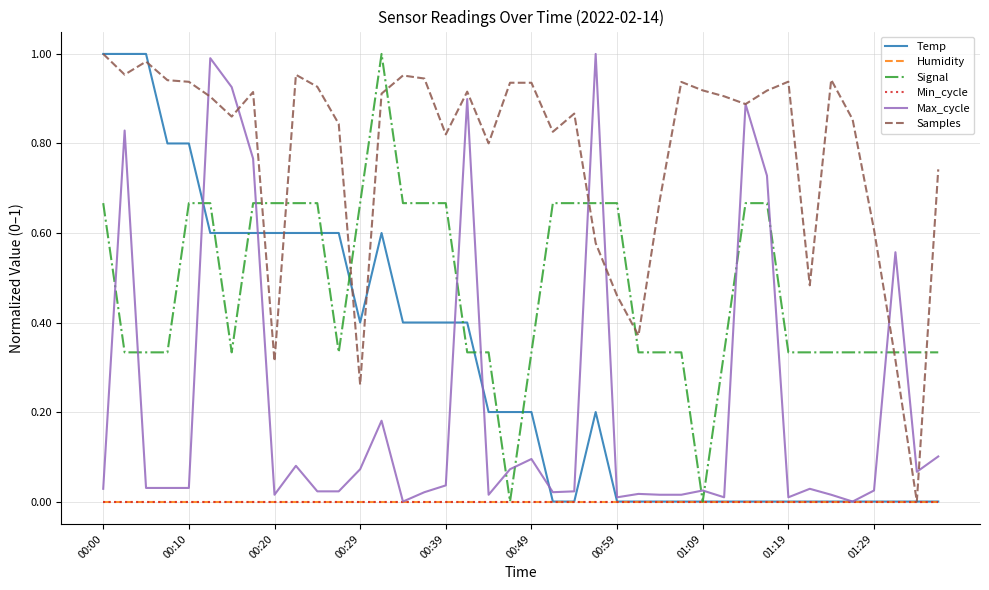

Does the chart have visible grid lines?

Yes